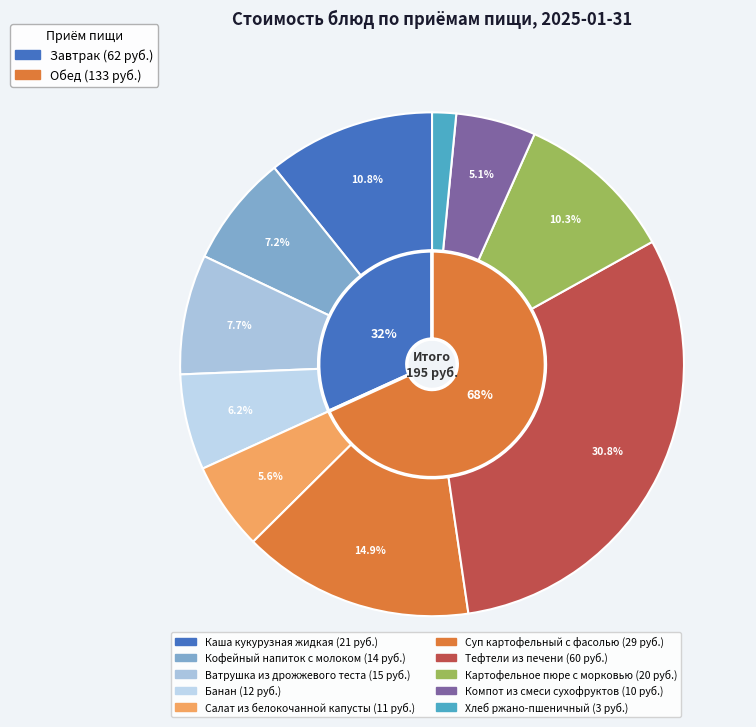

To the nearest percent, what is the difference between the Хлеб ржано-пшеничный and Каша кукурузная жидкая slice percentages?

9%